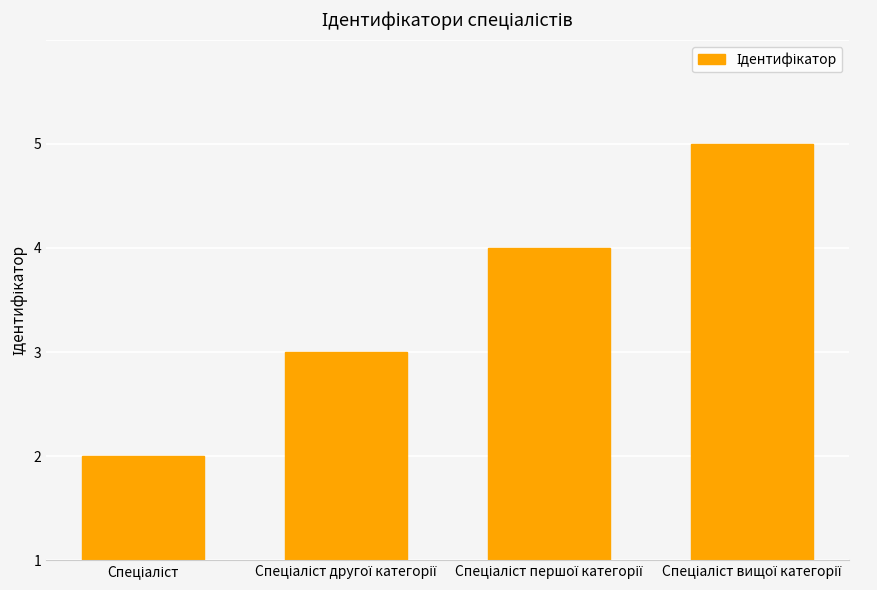

Where is the data nearest to the value 2?

Спеціаліст другої категорії